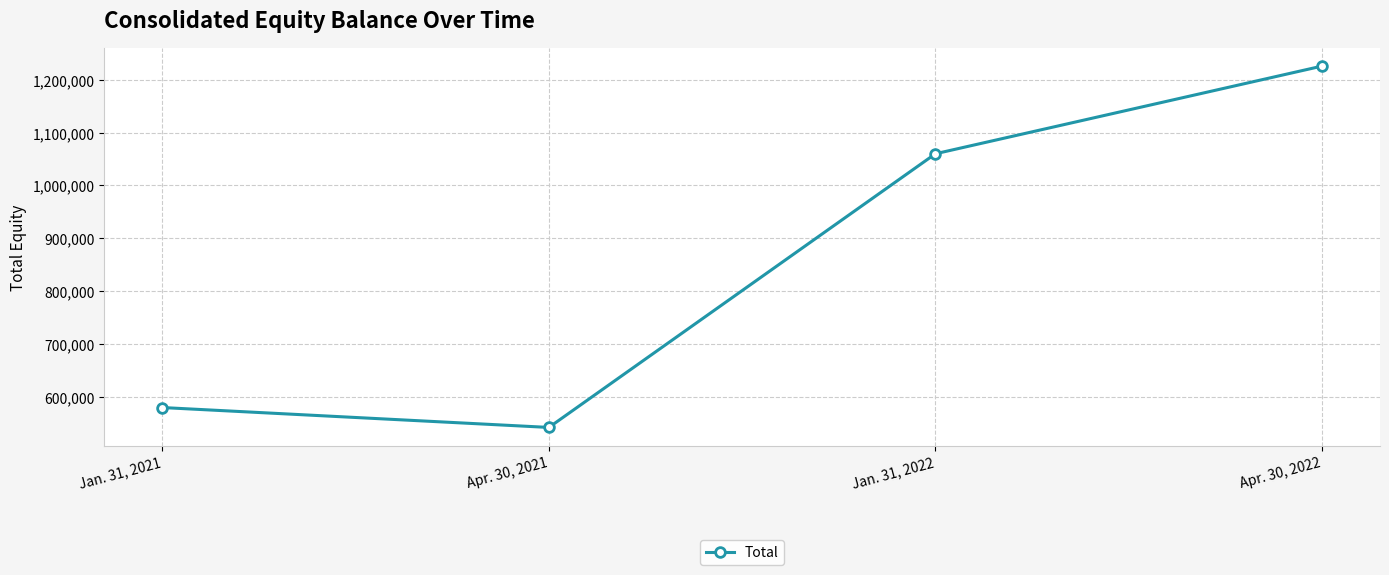

What is the label of the 4th point from the right?

Jan. 31, 2021